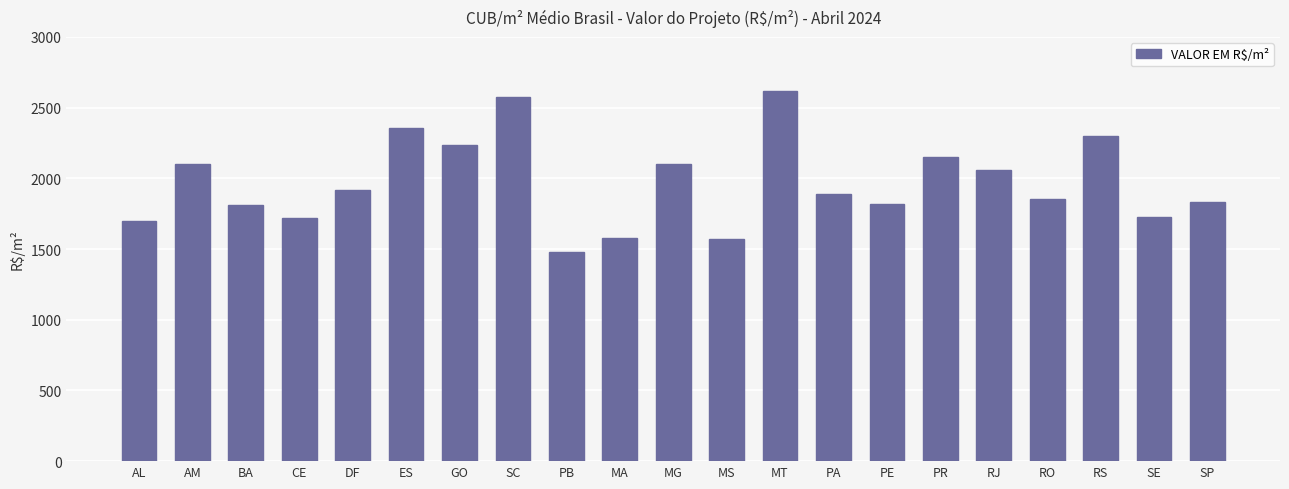

Which has a higher value, SE or BA?

BA